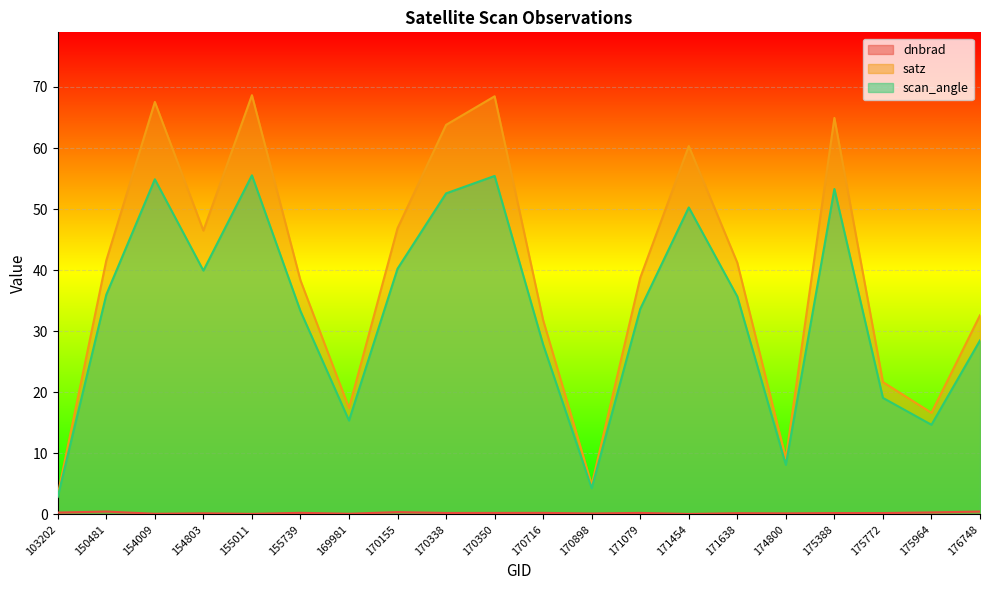

Reading right to left, what are all the values shown in this chart?

dnbrad: 0.5	0.3	0.2	0.2	0.2	0.2	0.1	0.2	0.2	0.2	0.2	0.2	0.4	0.1	0.3	0.1	0.2	0.1	0.5	0.3
satz: 32.6	16.6	21.7	64.9	9.2	41.2	60.3	38.8	4.8	31.8	68.5	63.8	46.9	17.4	38.3	68.7	46.5	67.5	41.6	3.2
scan_angle: 28.5	14.7	19.1	53.3	8.1	35.7	50.3	33.6	4.3	27.8	55.4	52.6	40.2	15.4	33.3	55.5	39.9	54.9	36.0	2.9